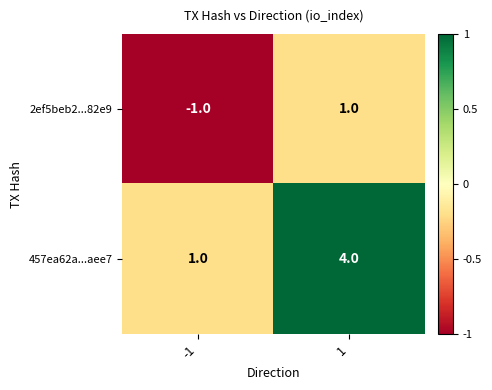

Reading left to right, transcribe all the data shown in this chart.

2ef5beb2...82e9: -1=-1	1=1
457ea62a...aee7: -1=1	1=4